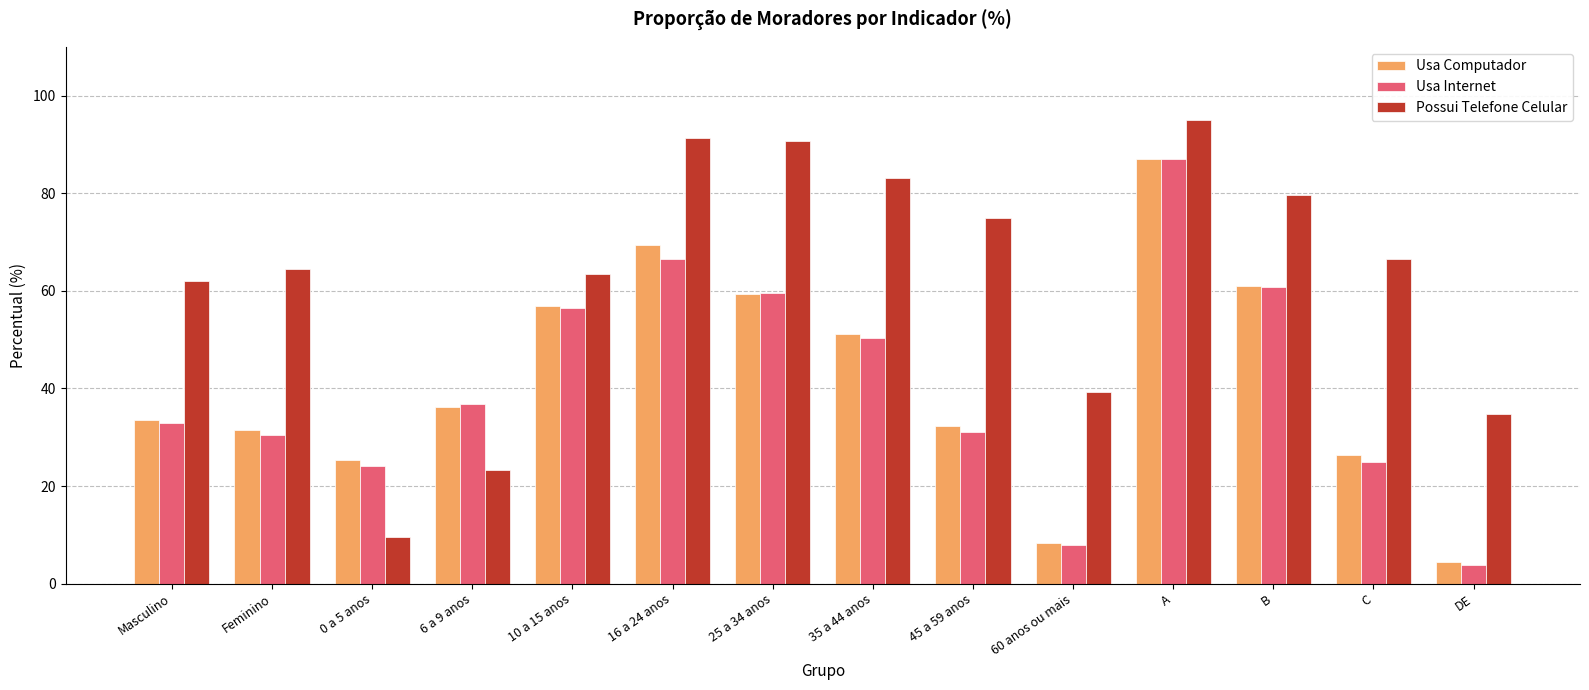

Is the value of Usa Internet at B greater than the value of Possui Telefone Celular at DE?

Yes